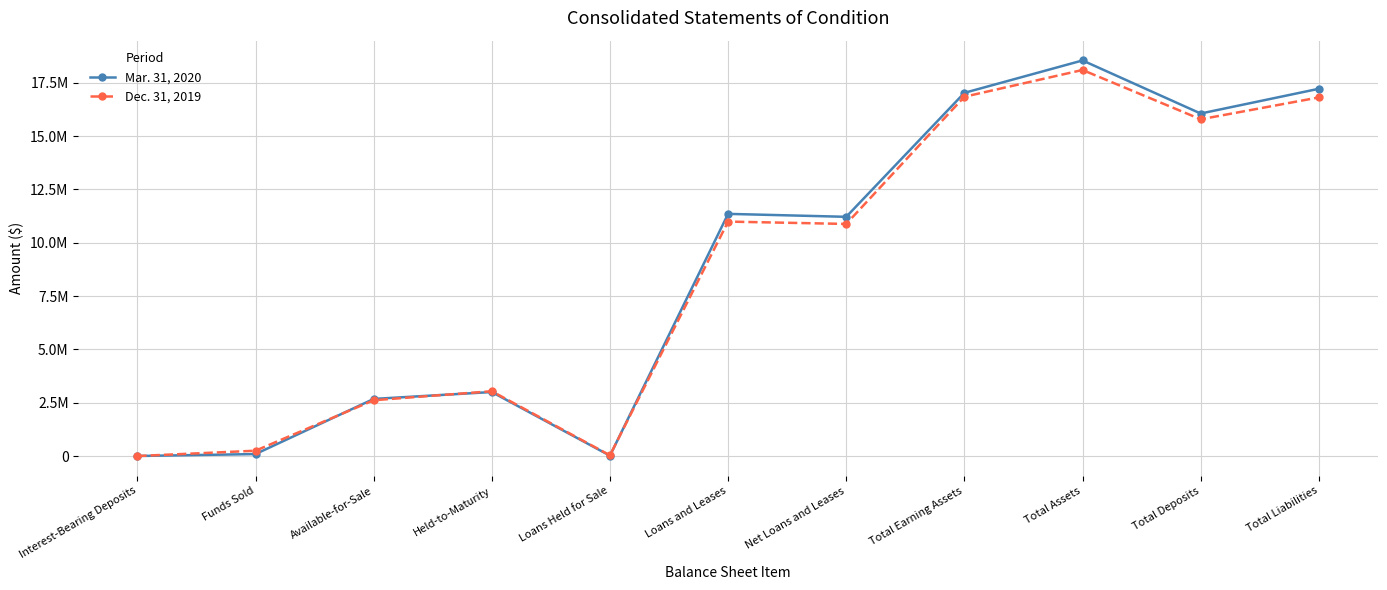

Reading left to right, list all the values displayed in this chart.

Mar. 31, 2020: Interest-Bearing Deposits=6346	Funds Sold=96898	Available-for-Sale=2681049	Held-to-Maturity=3004139	Loans Held for Sale=20789	Loans and Leases=11352780	Net Loans and Leases=11214630	Total Earning Assets=17023851	Total Assets=18542233	Total Deposits=16055361	Total Liabilities=17214304
Dec. 31, 2019: Interest-Bearing Deposits=4979	Funds Sold=254574	Available-for-Sale=2619003	Held-to-Maturity=3042294	Loans Held for Sale=39062	Loans and Leases=10990892	Net Loans and Leases=10880865	Total Earning Assets=16840777	Total Assets=18095496	Total Deposits=15784482	Total Liabilities=16808664